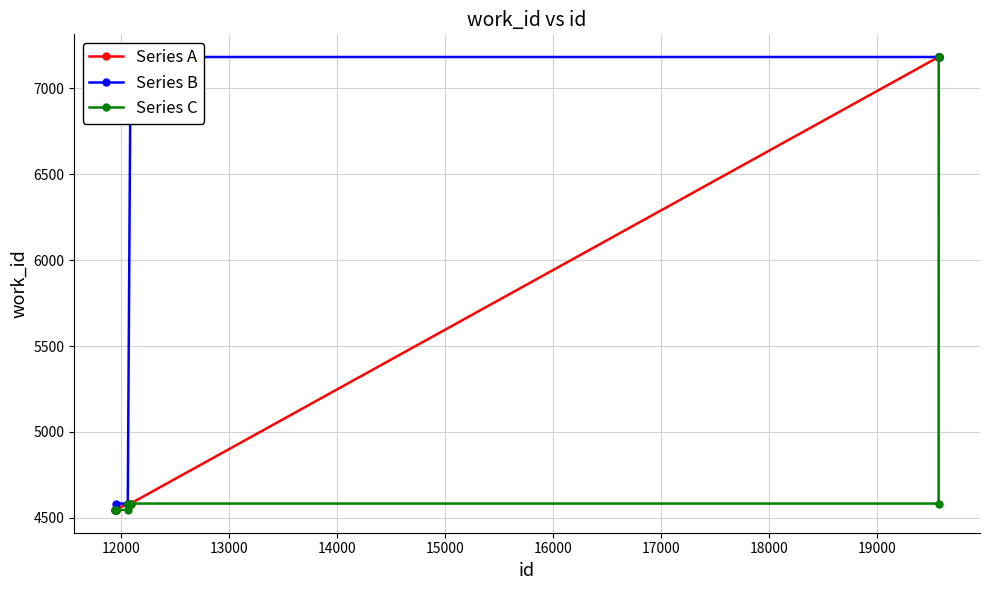

What is the value of the Series A point at the 9th from the left?

7183